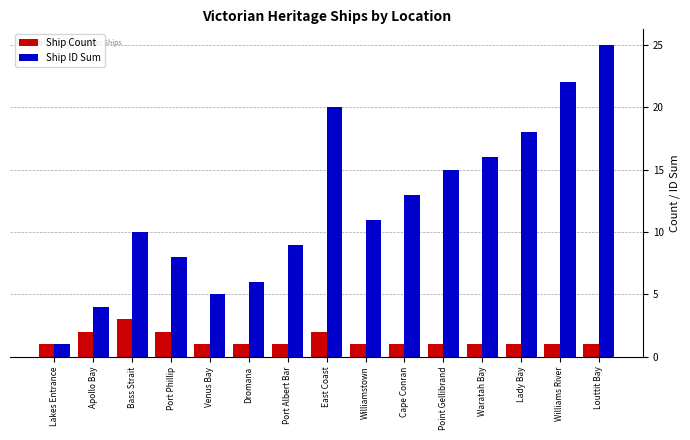

Is it true that Ship Count equals 1 at Waratah Bay?

True